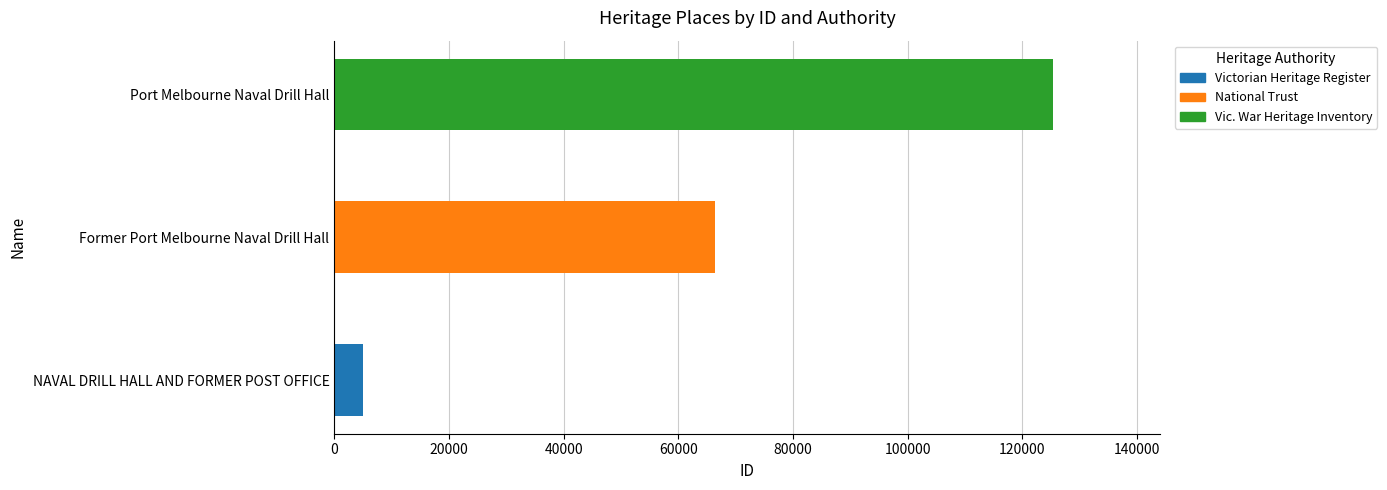

Count the number of categories in the chart.

3